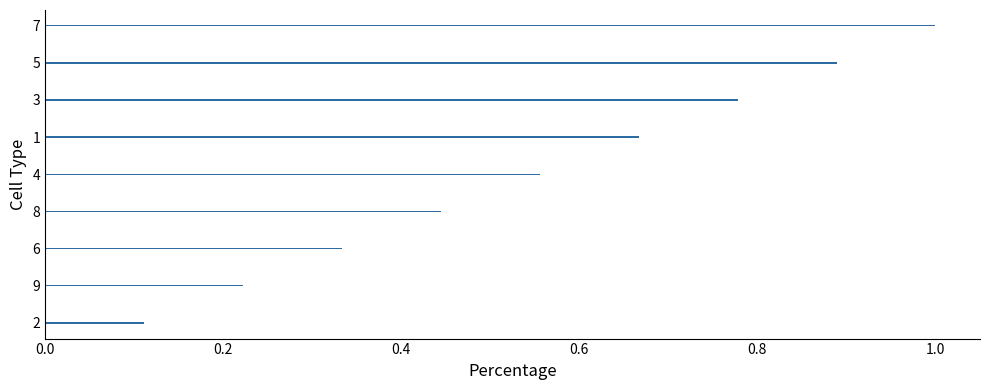

What is the sum of all values?

5.0